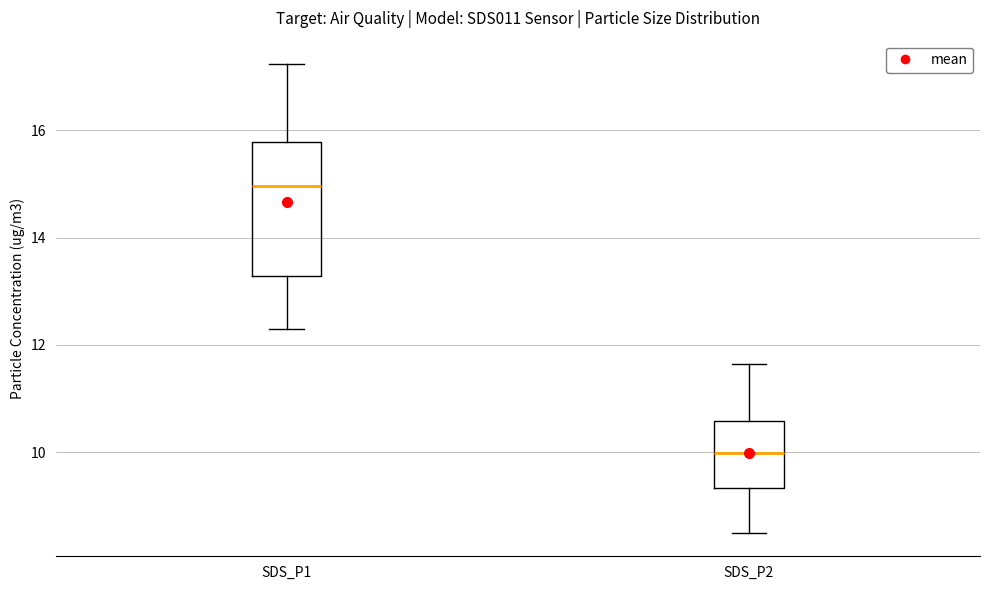

Reading left to right, transcribe this box plot: for each box, give where its median line is, the range the box spans, and where its two whiskers end, as read against the y-axis. The values are not printed on the chart, so give them approximately, as read against the axis.

SDS_P1: median 15.0, box 13.2 to 15.8, whiskers 12.4 to 17.2
SDS_P2: median 10.0, box 9.4 to 10.6, whiskers 8.6 to 11.6